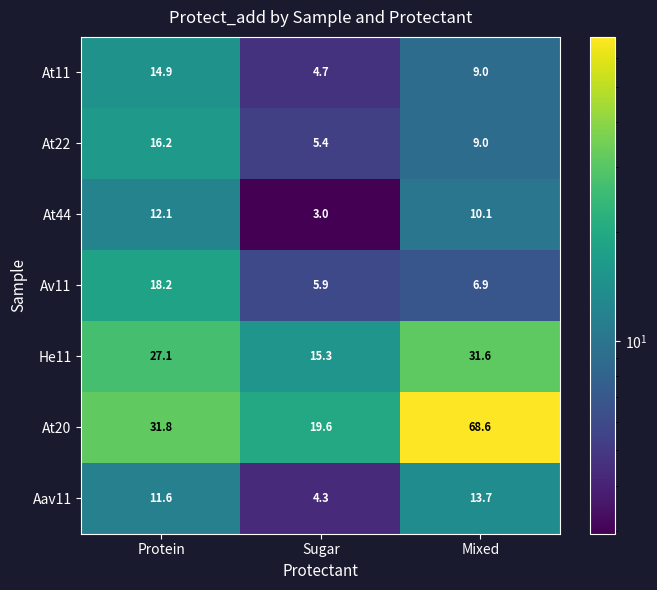

How many categories are shown in the chart?

3